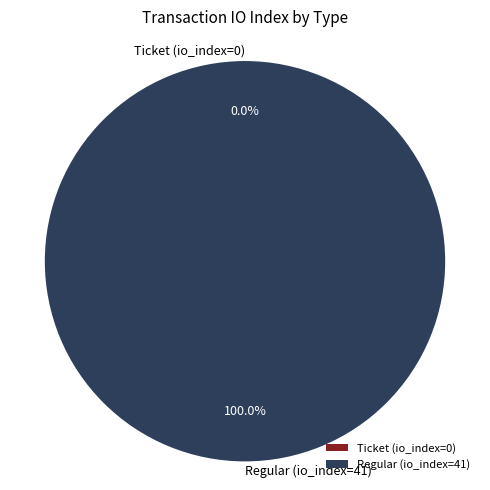

Combined, what portion of the pie is Ticket (io_index=0) and Regular (io_index=41)?

100.0%